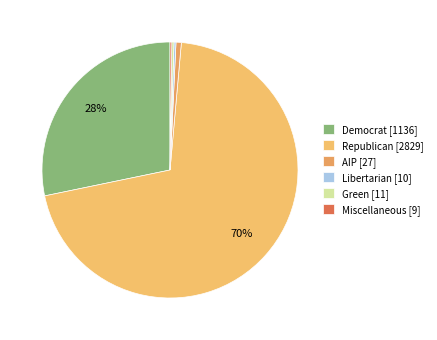

Which slice is the largest?

Republican [2829]